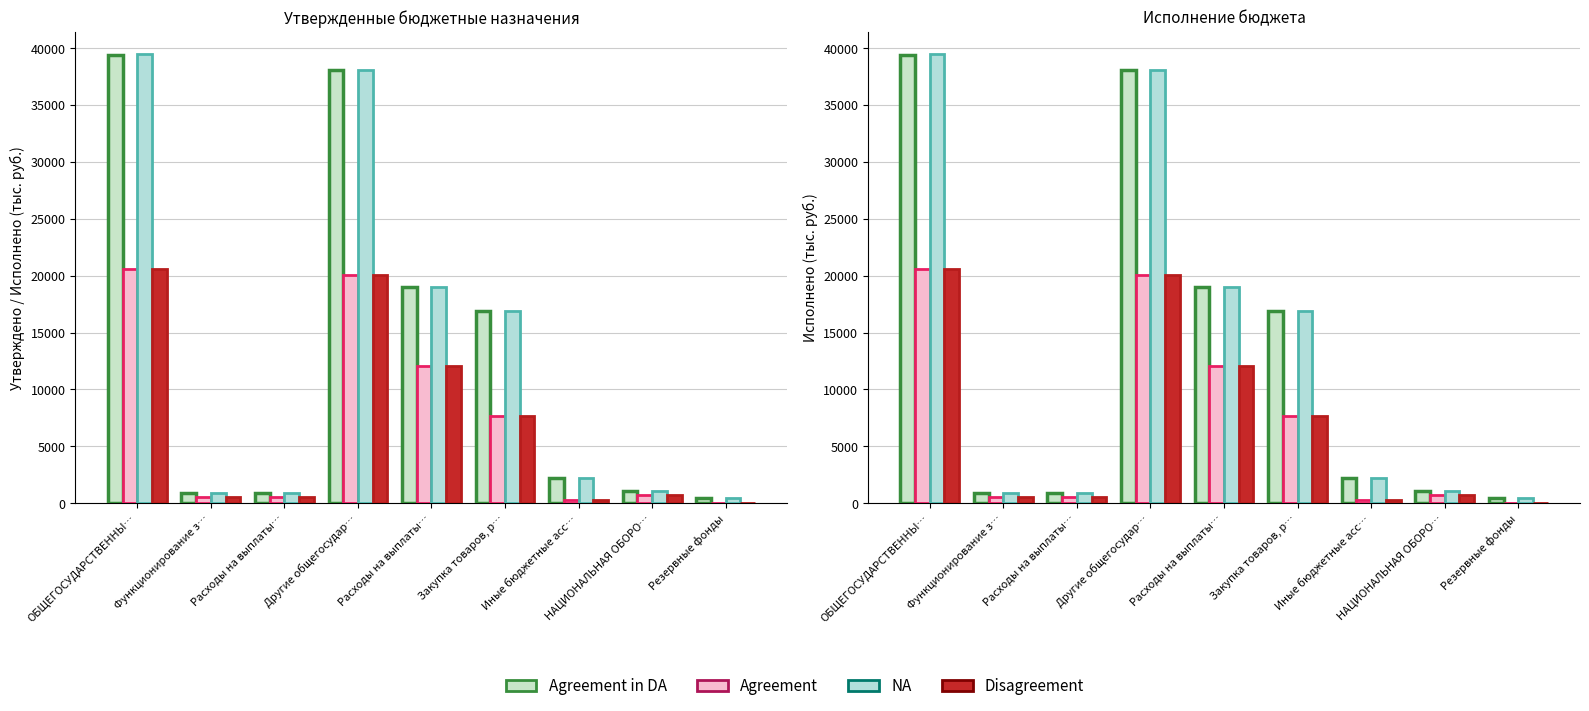

How many series are shown in this chart?

4